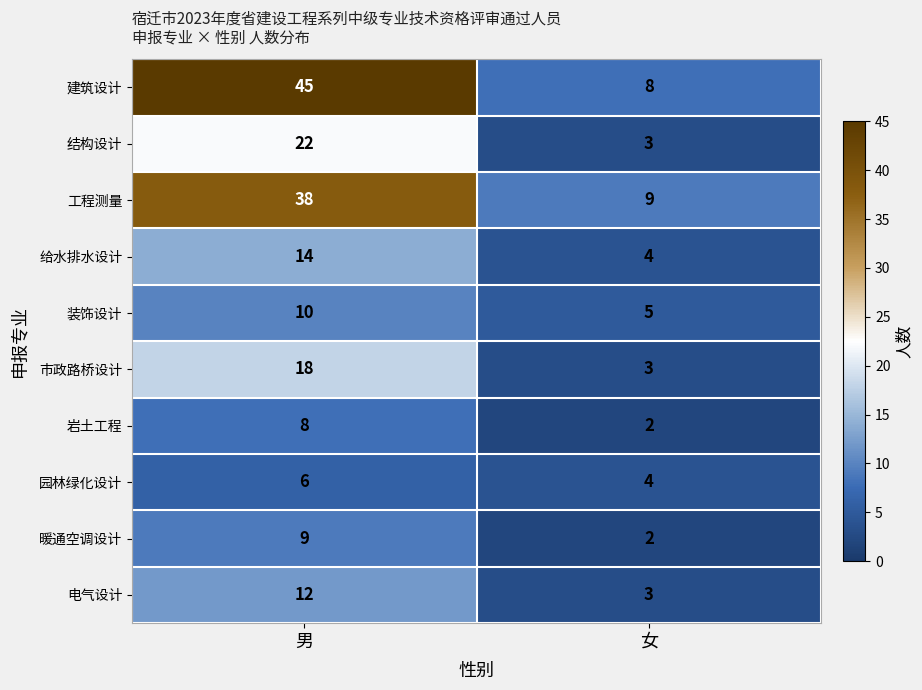

How many series are shown in this chart?

10